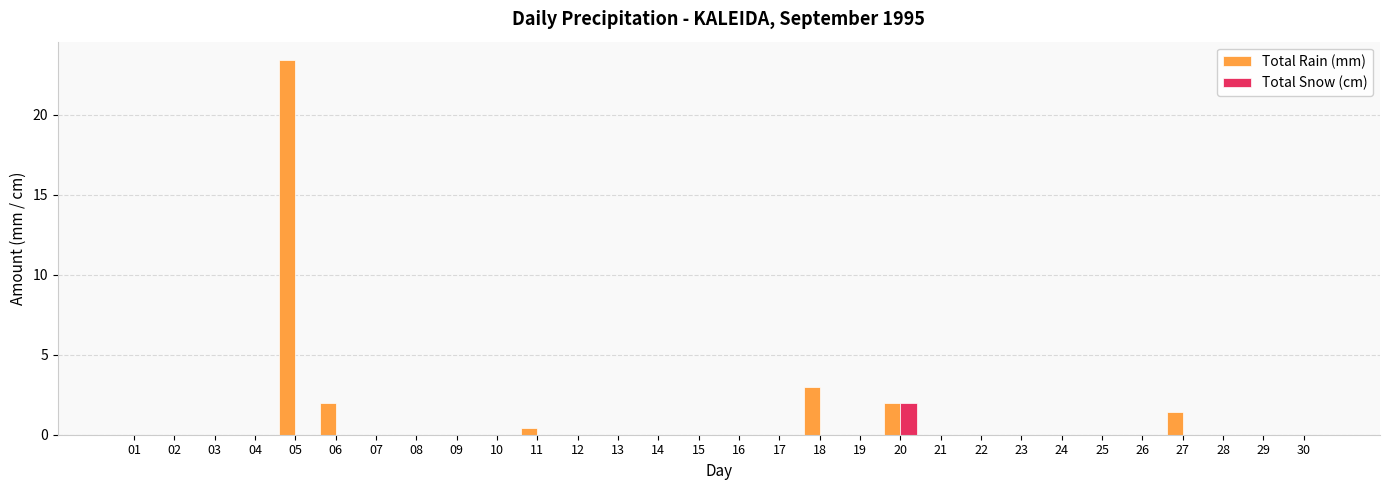

Which series has the largest total across all categories?

Total Rain (mm)